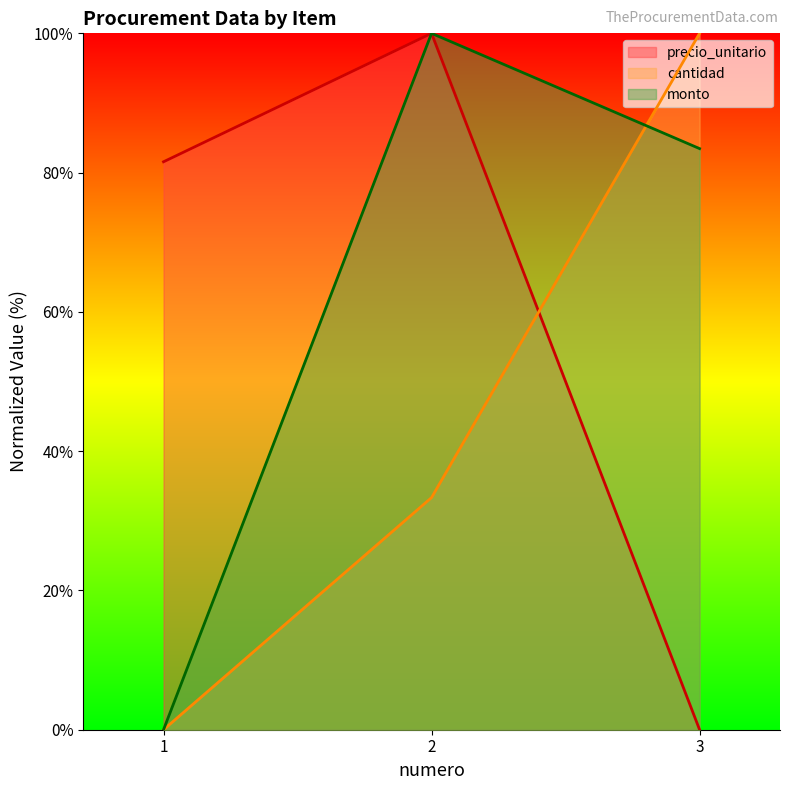

List the labels in order of precio_unitario value, smallest first.

3, 1, 2